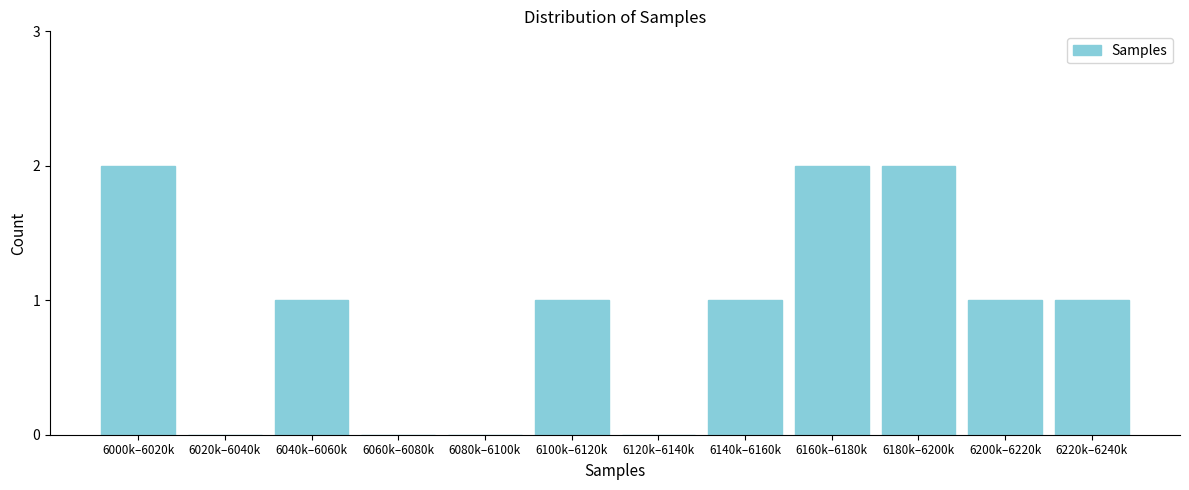

Reading left to right, list all the values displayed in this chart.

6000k–6020k=2	6020k–6040k=0	6040k–6060k=1	6060k–6080k=0	6080k–6100k=0	6100k–6120k=1	6120k–6140k=0	6140k–6160k=1	6160k–6180k=2	6180k–6200k=2	6200k–6220k=1	6220k–6240k=1